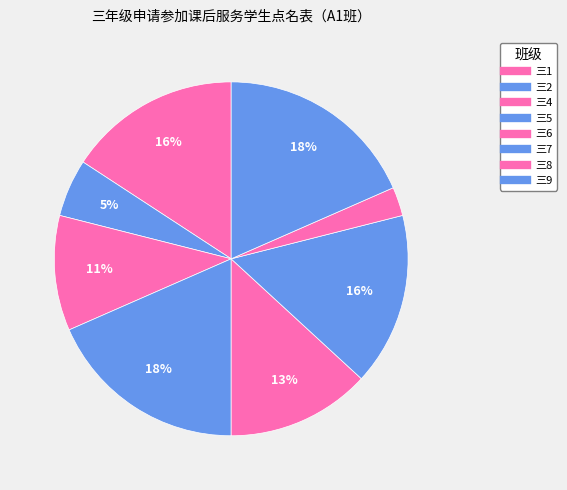

To the nearest percent, what portion does 三2 represent?

5%